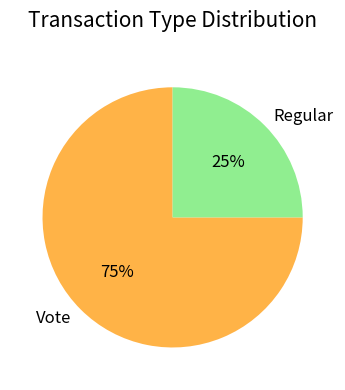

What percentage is the Regular slice, to the nearest percent?

25%